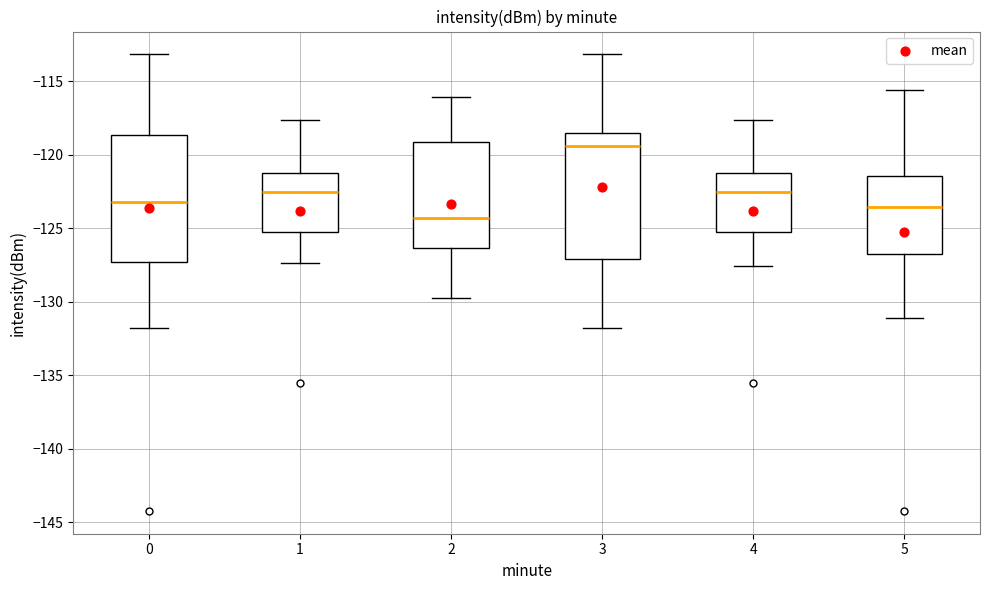

Which box's median line is the highest?

3